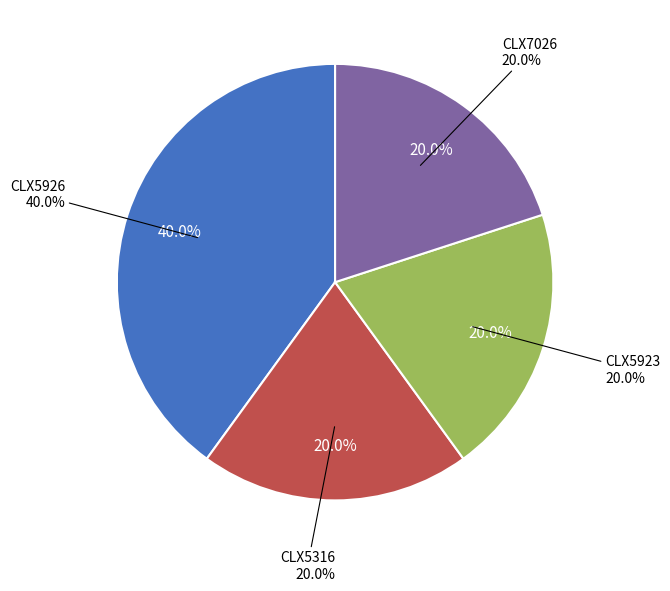

Which slice is the largest?

CLX5926